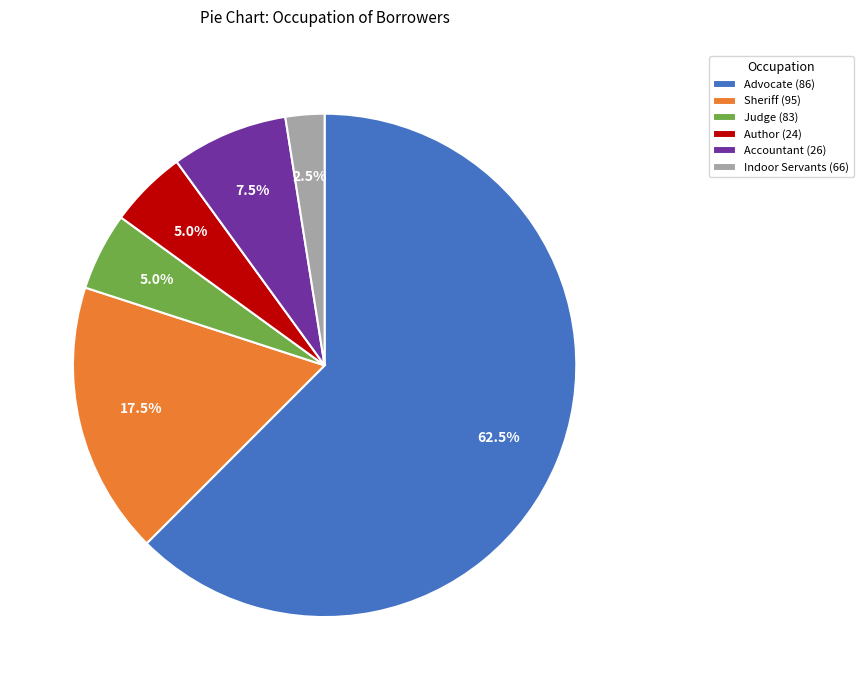

Which slice is the largest?

Advocate (86)